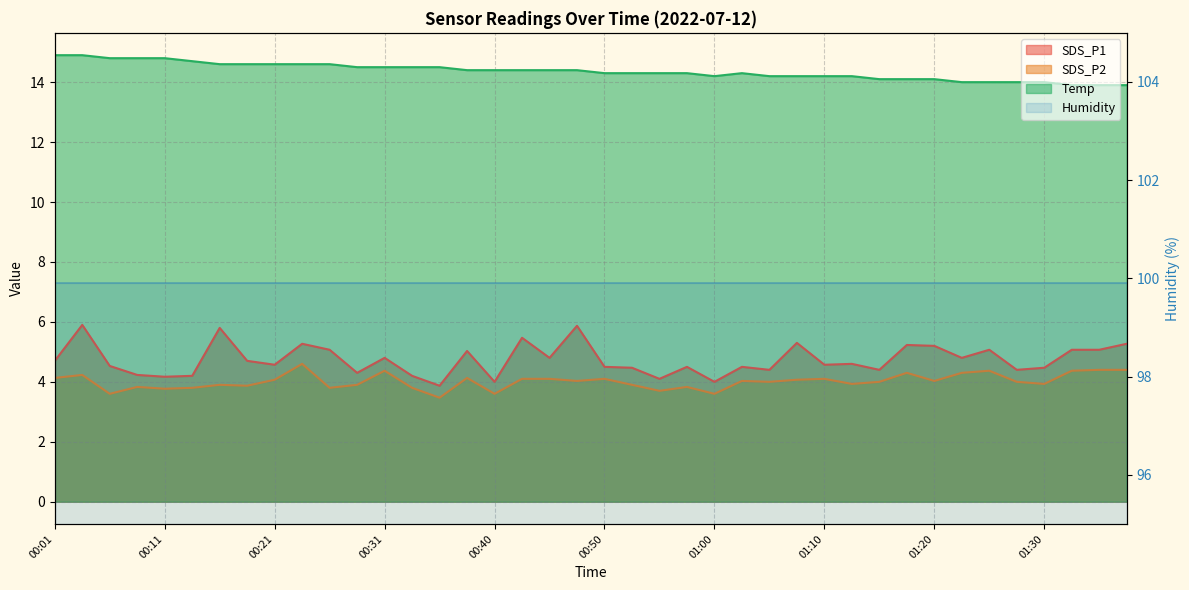

At which label does SDS_P1 first exceed 4?

00:01